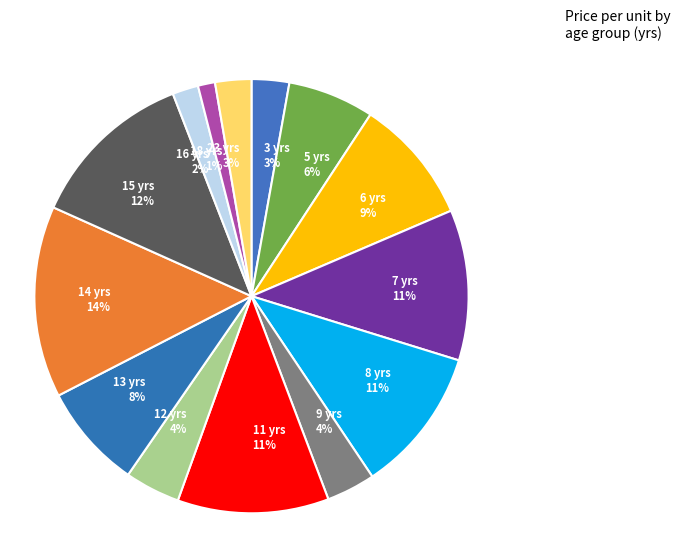

Do 15 yrs 12% and 12 yrs 4% together represent more than half of the pie?

No